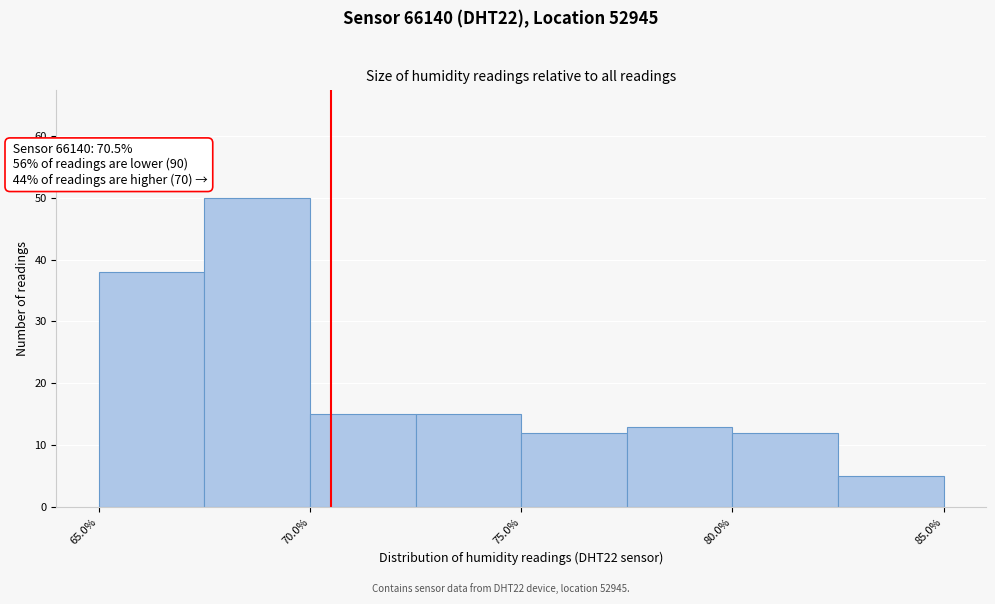

Over which range of the x-axis is the bar tallest?

67.5 to 70.0